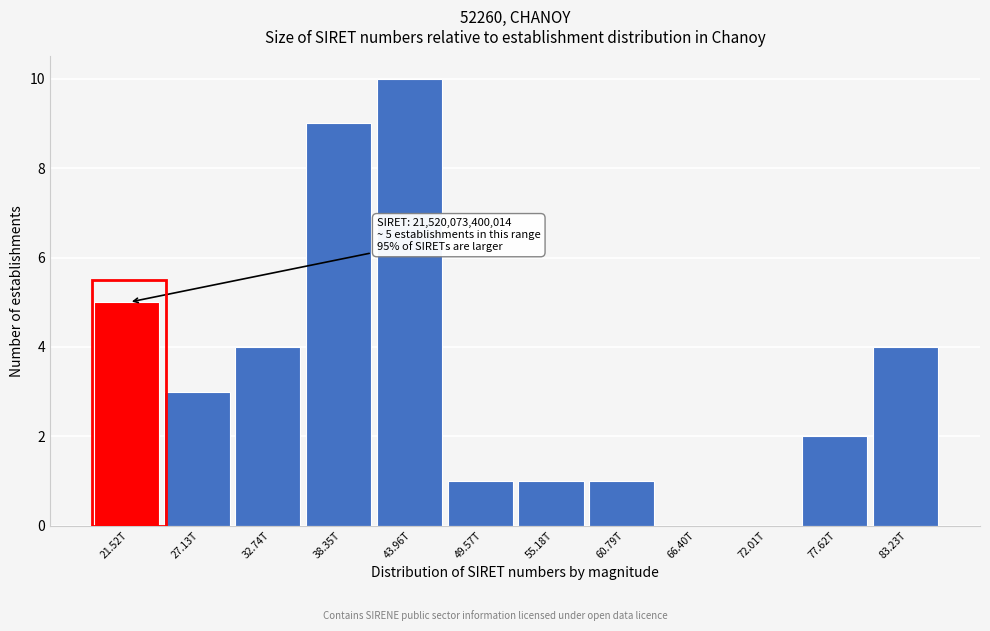

Reading left to right, list all the values displayed in this chart.

21.52T=5	27.13T=3	32.74T=4	38.35T=9	43.96T=10	49.57T=1	55.18T=1	60.79T=1	66.40T=0	72.01T=0	77.62T=2	83.23T=4